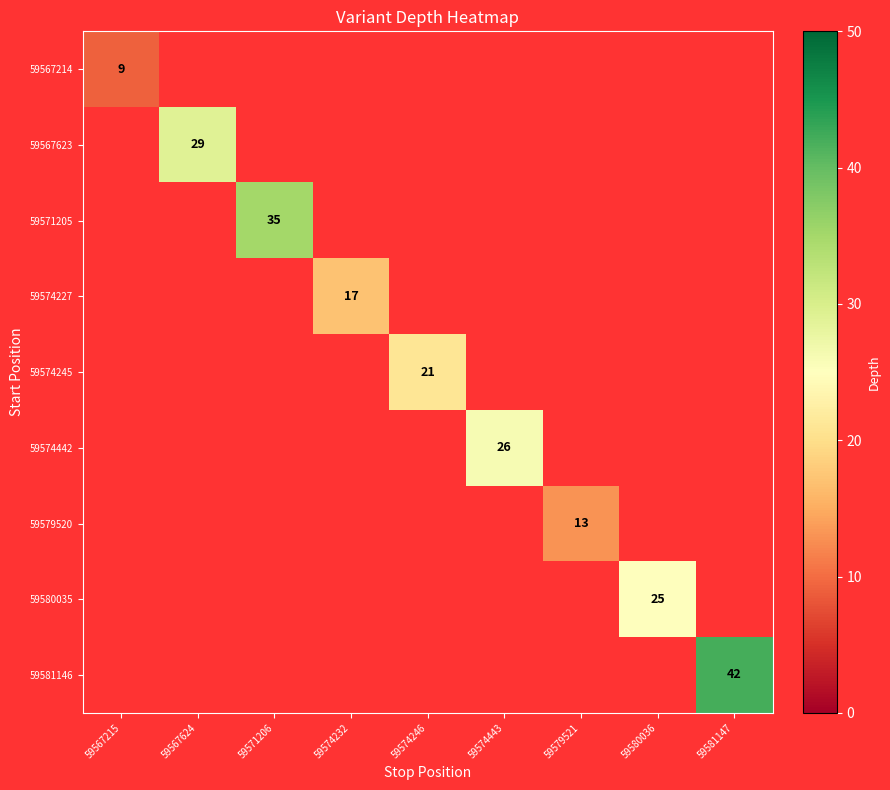

How many categories are shown in the chart?

9